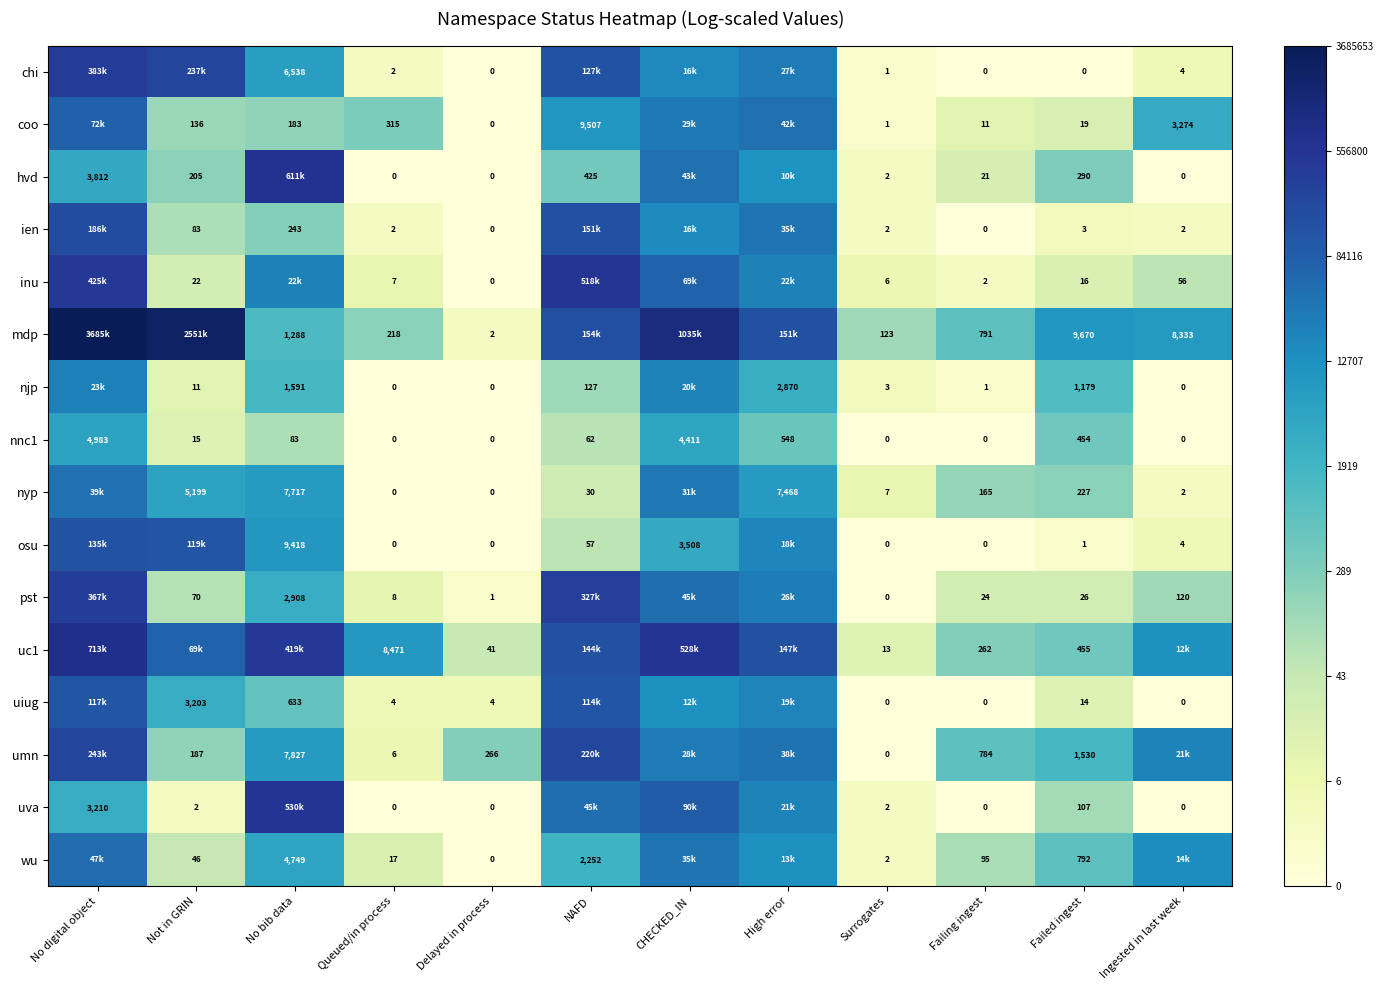

Rank the categories by nyp value from highest to lowest.

No digital object, CHECKED_IN, No bib data, High error, Not in GRIN, Failed ingest, Failing ingest, NAFD, Surrogates, Ingested in last week, Queued/in process, Delayed in process